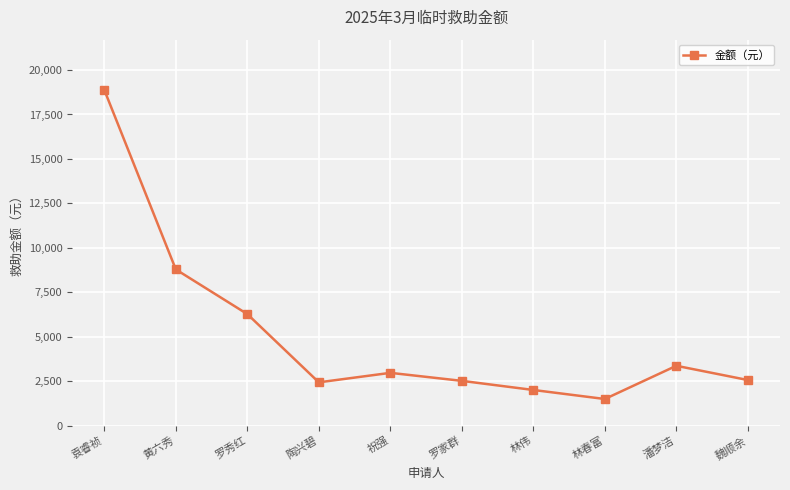

The chart shows a value of 5068.8 at 祝强. True or false?

False